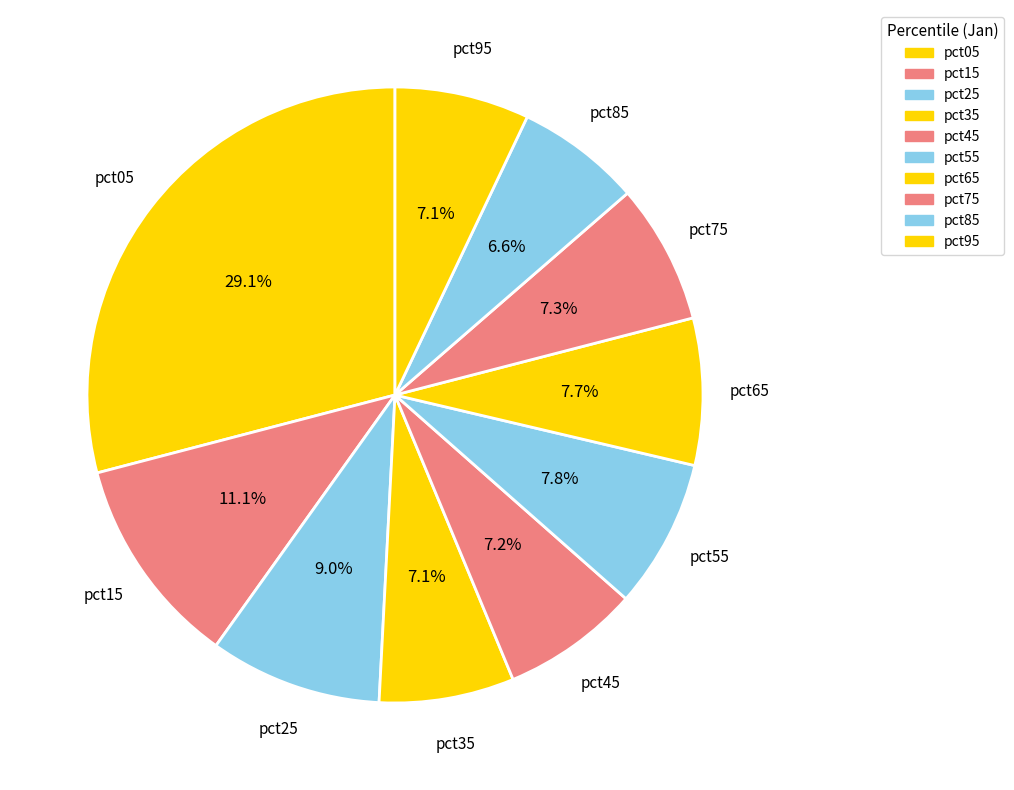

To the nearest percent, what is the average slice percentage?

10%